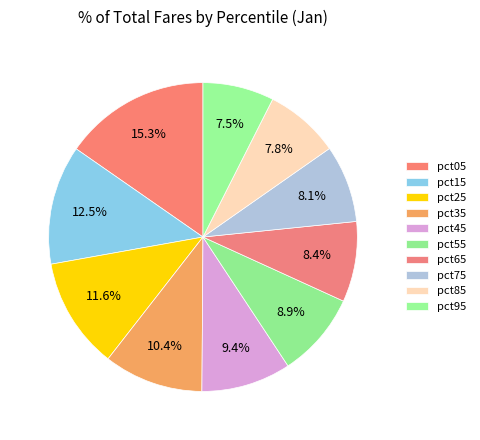

To the nearest percent, what is the difference between the pct95 and pct05 slice percentages?

8%